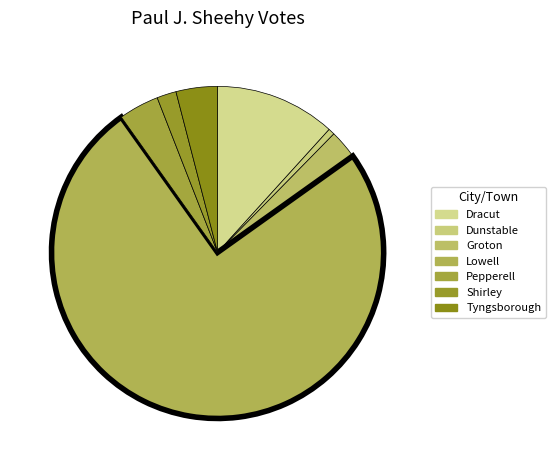

What percentage is the Dracut slice, to the nearest percent?

12%